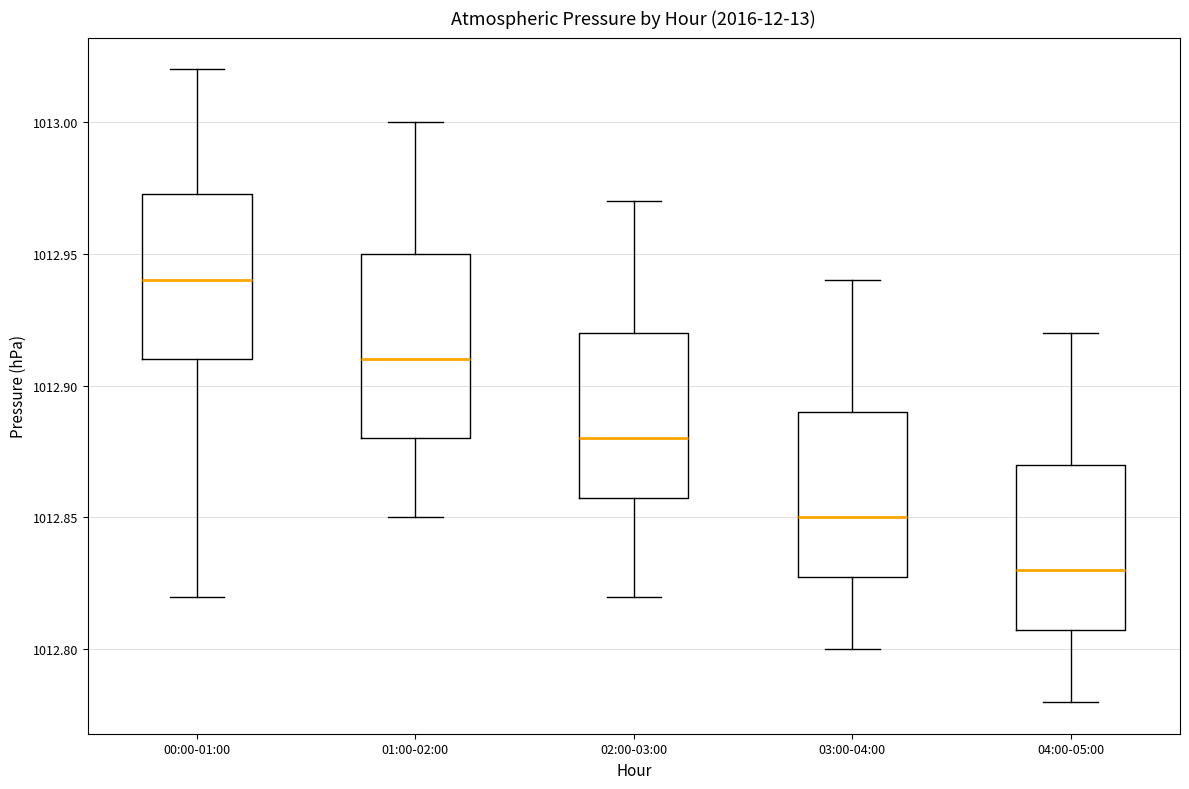

Where does the median line of the box for 00:00-01:00 sit on the y-axis? The values are not printed on the chart, so give them approximately, as read against the axis.

1012.940